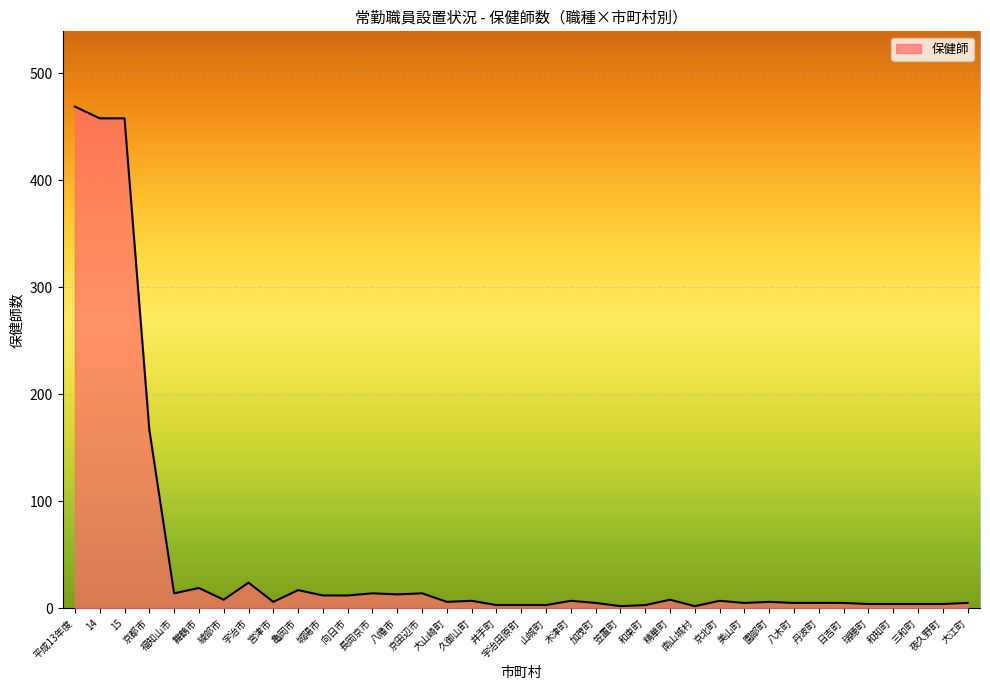

Where is the data nearest to the value 235?

京都市